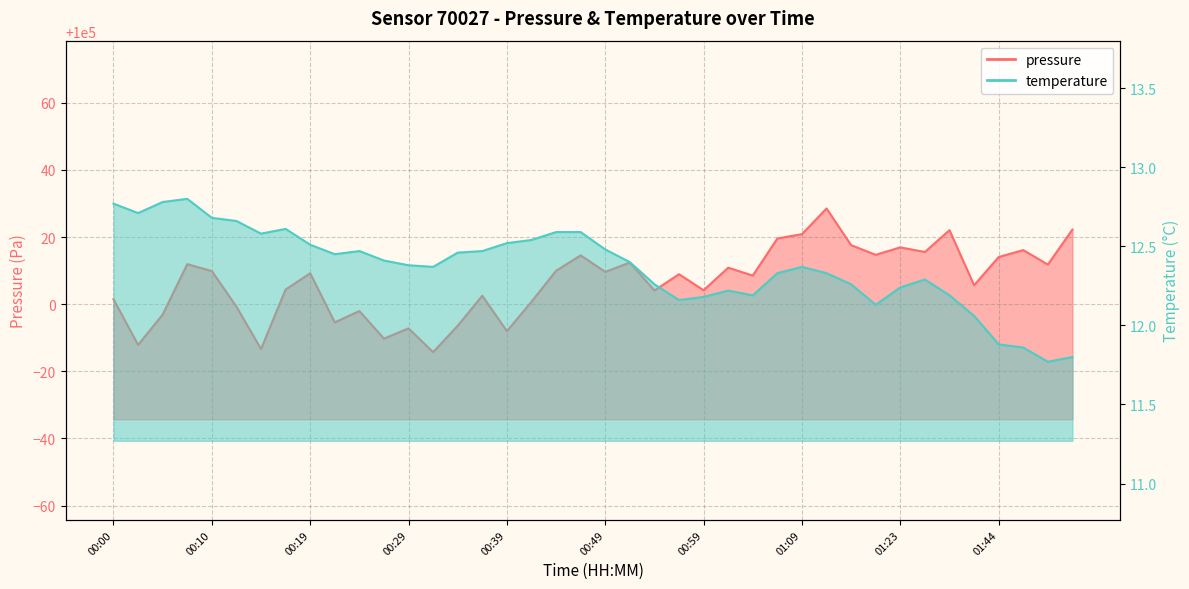

Reading right to left, extract all data points from this chart.

pressure: 01:52=100022.2	01:50=100011.8	01:47=100016.1	01:44=100014.1	01:37=100005.7	01:34=100022.1	01:25=100015.6	01:23=100016.9	01:17=100014.7	01:14=100017.6	01:11=100028.5	01:09=100020.9	01:06=100019.6	01:04=100008.5	01:01=100010.9	00:59=100004.2	00:56=100008.9	00:54=100004.1	00:51=100012.4	00:49=100009.6	00:46=100014.6	00:44=100010.0	00:41=100000.8	00:39=99992.0	00:36=100002.5	00:34=99993.6	00:31=99985.7	00:29=99992.8	00:27=99989.8	00:24=99998.0	00:22=99994.6	00:19=100009.2	00:17=100004.4	00:14=99986.7	00:12=99999.3	00:10=100009.9	00:07=100011.9	00:05=99996.9	00:02=99987.9	00:00=100001.5
temperature: 01:52=11.8	01:50=11.8	01:47=11.9	01:44=11.9	01:37=12.1	01:34=12.2	01:25=12.3	01:23=12.2	01:17=12.1	01:14=12.3	01:11=12.3	01:09=12.4	01:06=12.3	01:04=12.2	01:01=12.2	00:59=12.2	00:56=12.2	00:54=12.3	00:51=12.4	00:49=12.5	00:46=12.6	00:44=12.6	00:41=12.5	00:39=12.5	00:36=12.5	00:34=12.5	00:31=12.4	00:29=12.4	00:27=12.4	00:24=12.5	00:22=12.4	00:19=12.5	00:17=12.6	00:14=12.6	00:12=12.7	00:10=12.7	00:07=12.8	00:05=12.8	00:02=12.7	00:00=12.8